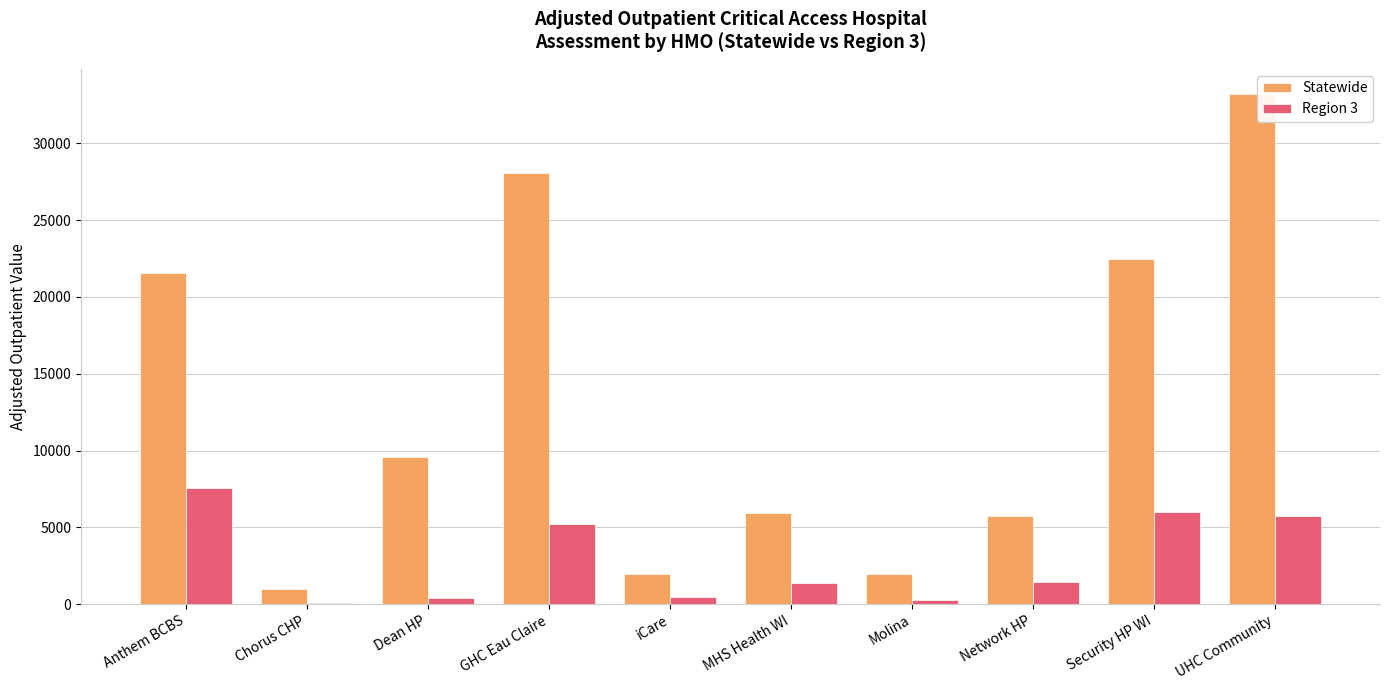

What is the sum of all Statewide values?

131355.7